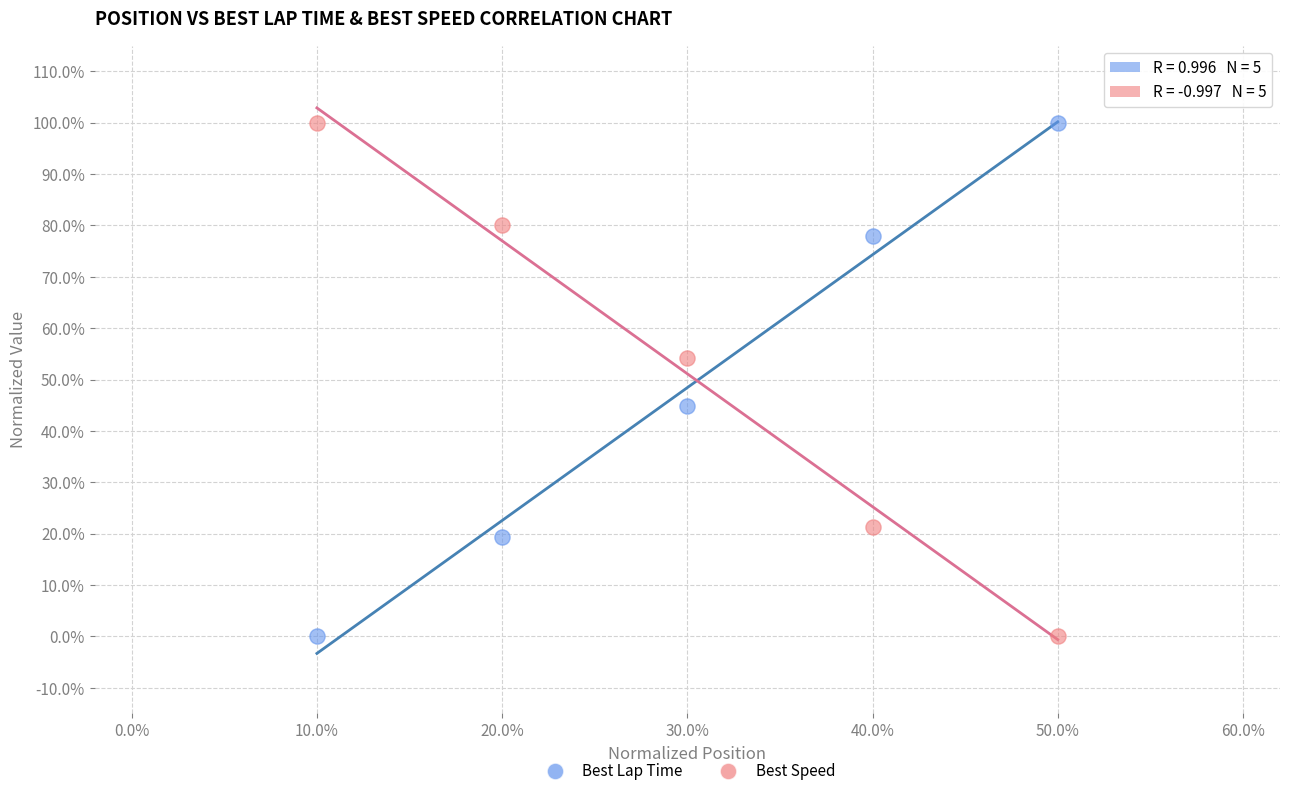

What are all the series names shown in the legend?

Best Lap Time, Best Speed